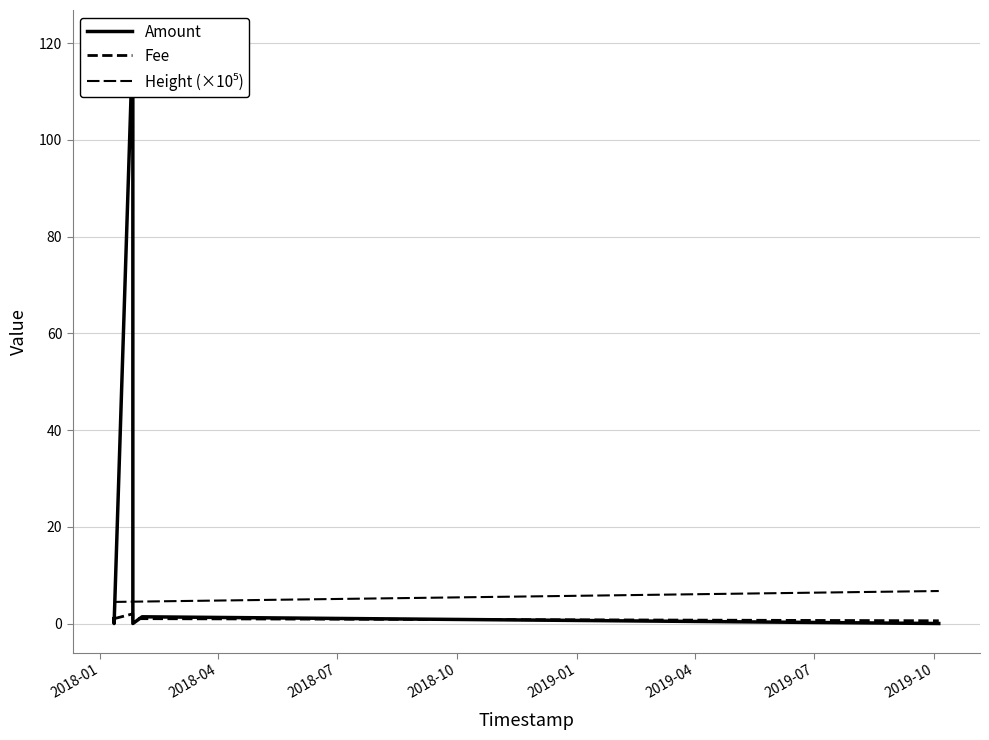

Which series has the largest range (max minus min)?

Amount